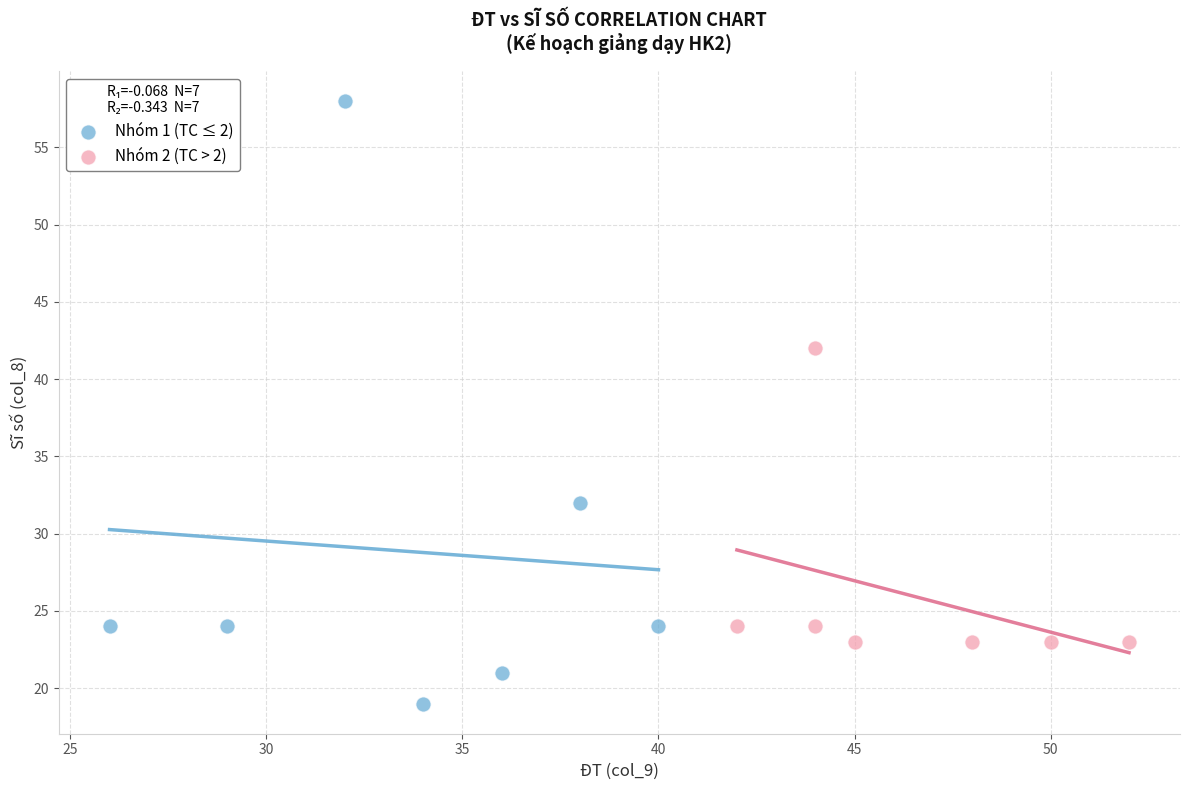

Which series contains the lowest Y value?

Nhóm 1 (TC ≤ 2)